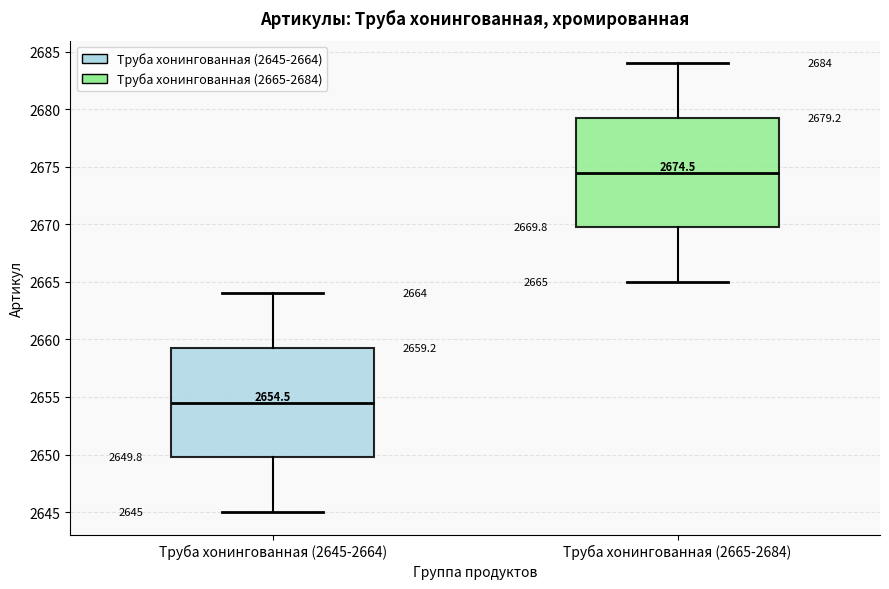

Which box has the lowest median line?

Труба хонингованная (2645-2664)